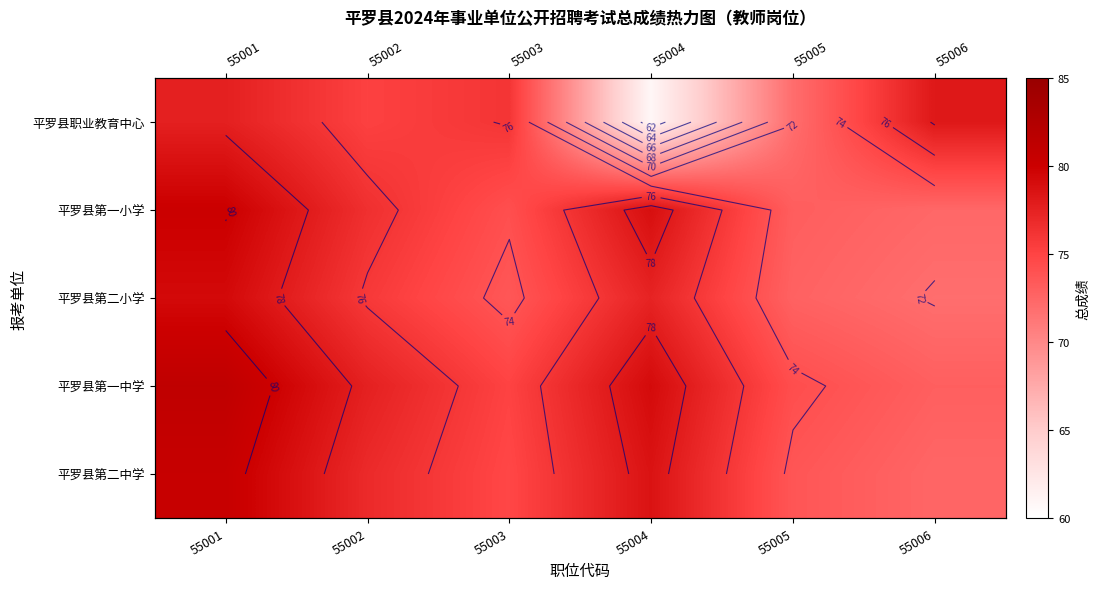

What is the greatest value displayed?

81.2